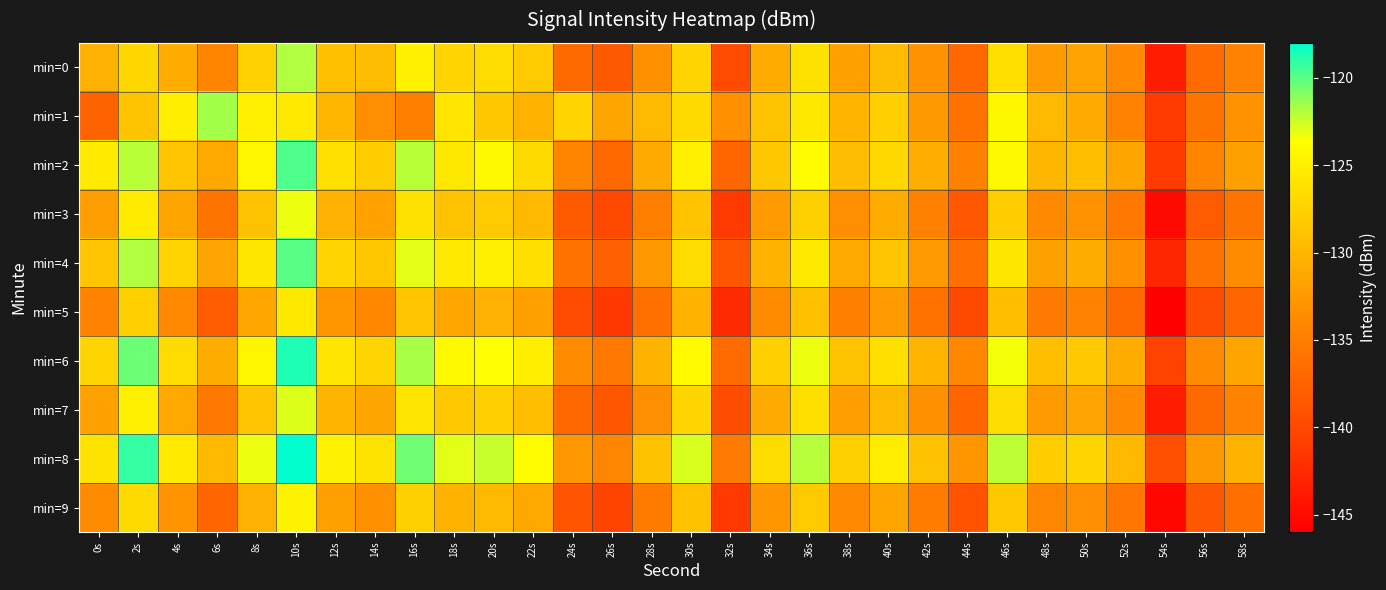

What is the total value across all series at 28s?

-1325.4